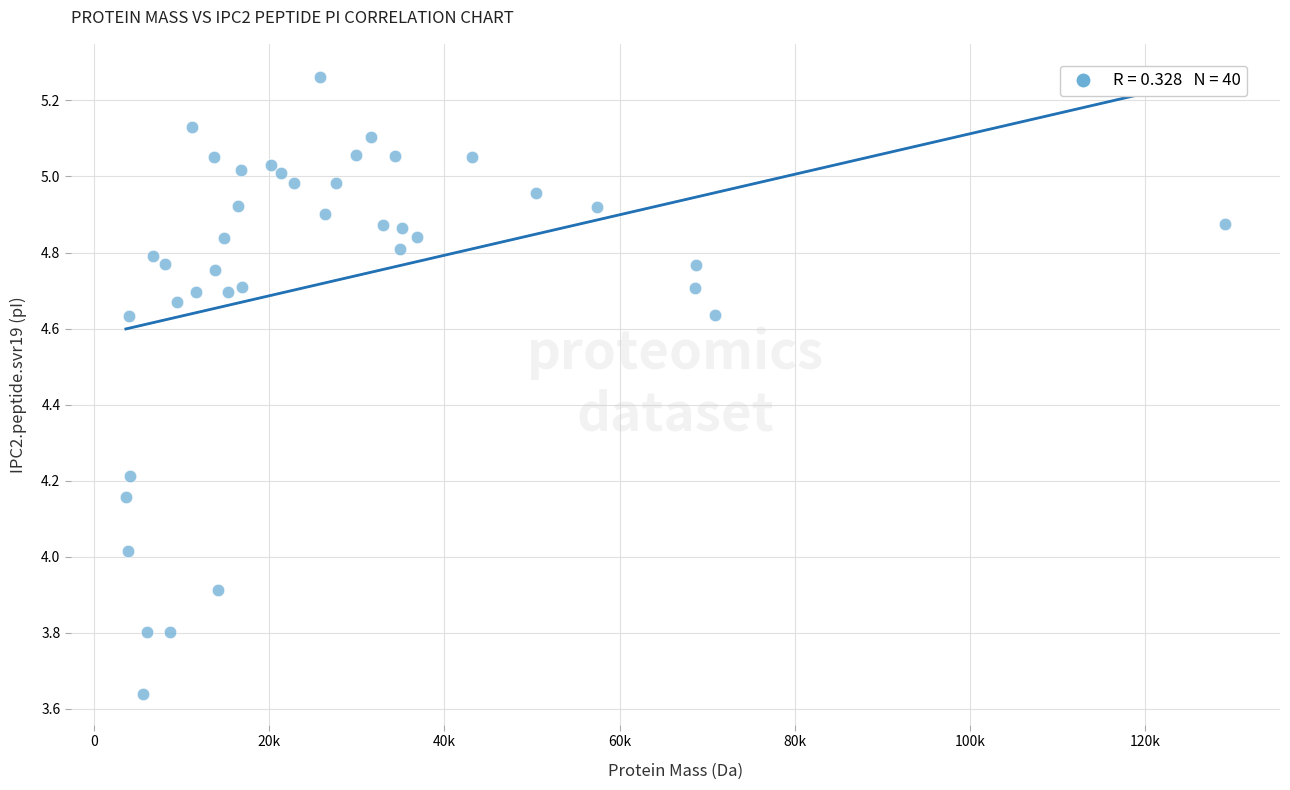

What is the range of Y values (max minus min)?

1.6